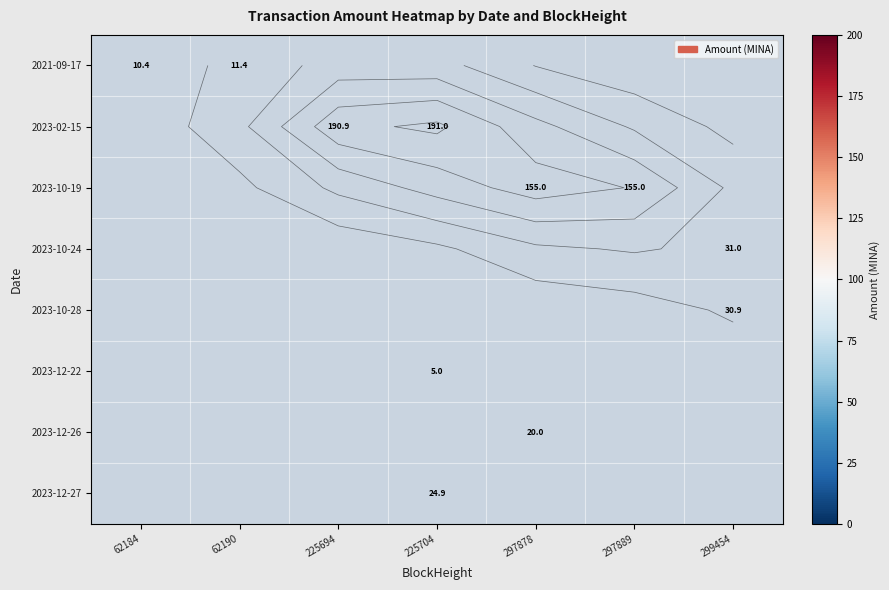

At which category does the chart reach its minimum across all series?

225704